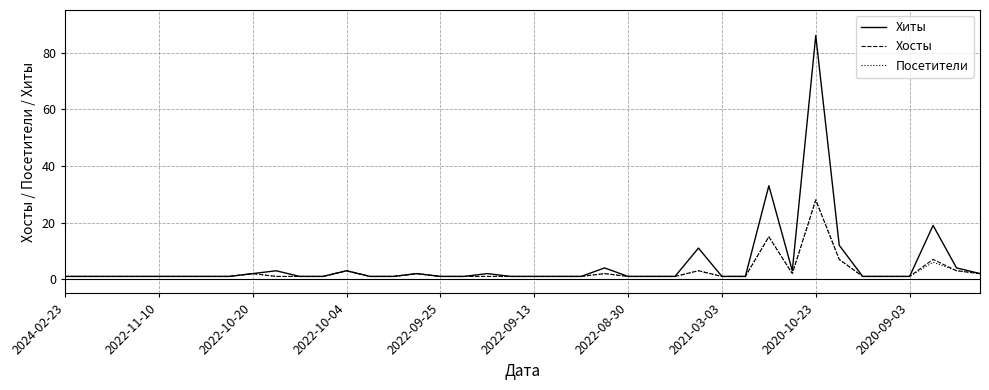

What is the maximum value for Хиты?

86